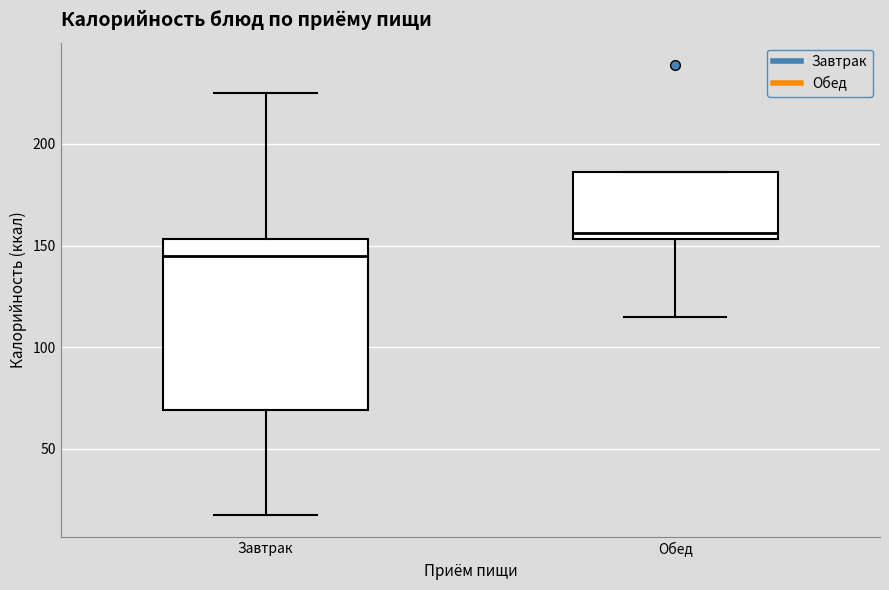

Which box has the lowest median line?

Завтрак